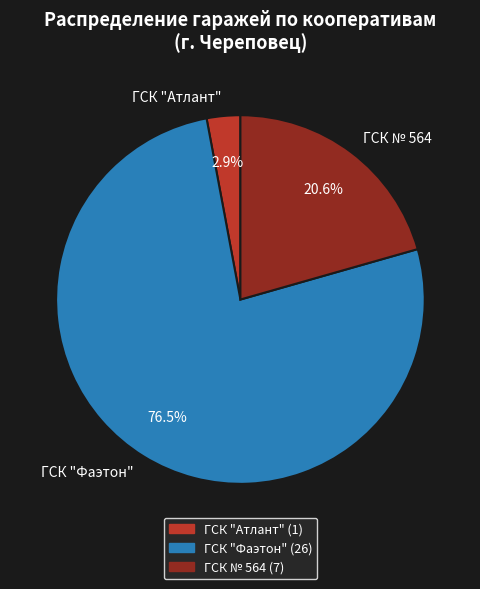

What percentage is NOT represented by ГСК № 564?

79.4%